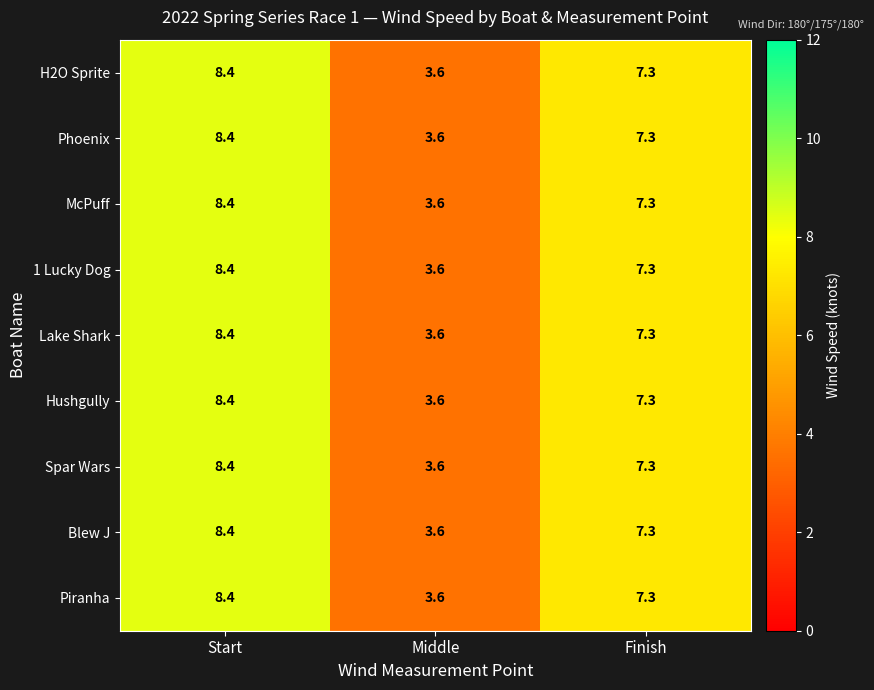

At which category does the chart reach its minimum across all series?

Middle